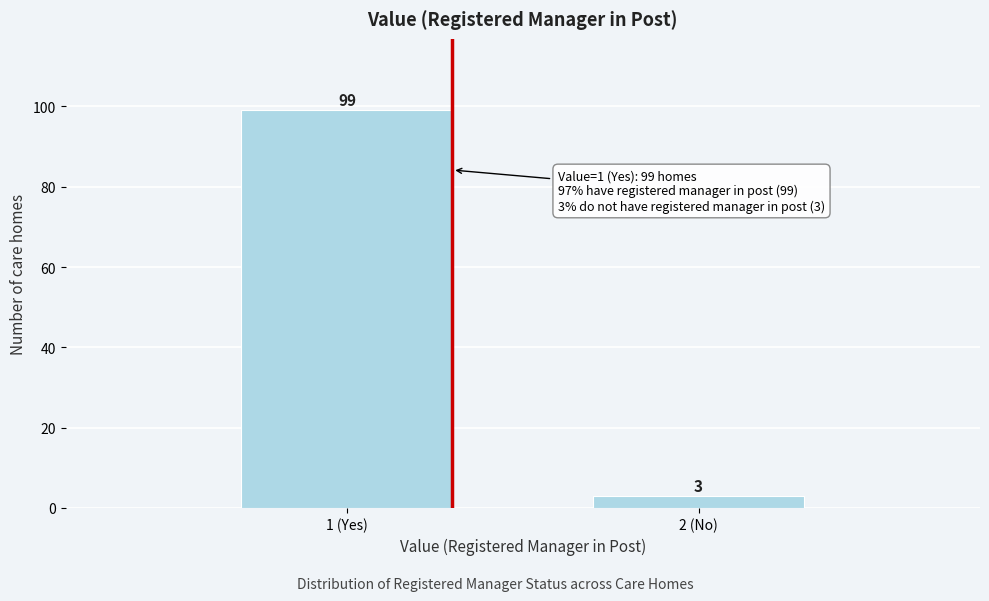

Reading left to right, what are all the values shown in this chart?

99	3